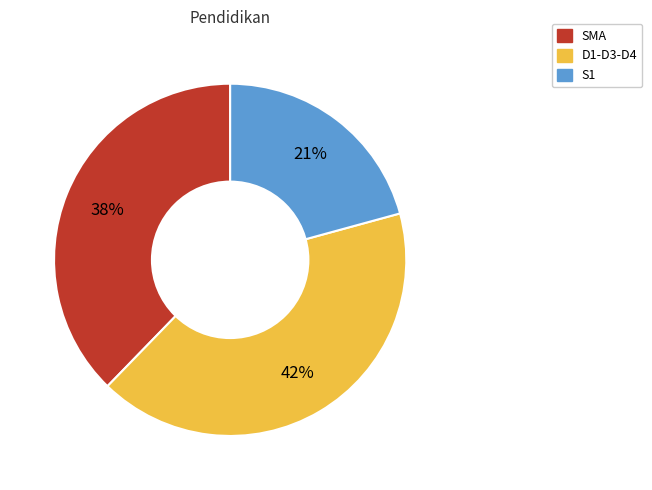

The D1-D3-D4 slice represents 27% of the pie. True or false?

False